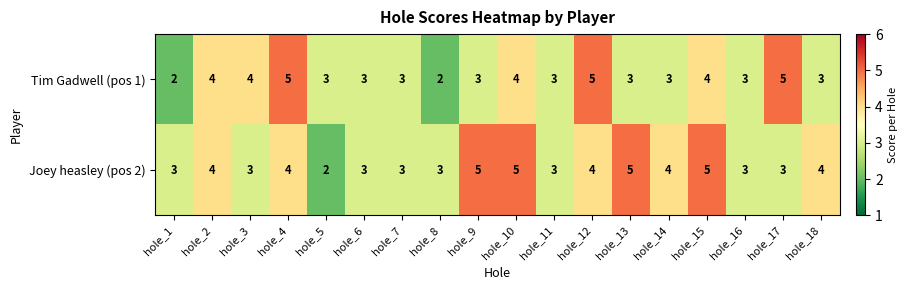

What is the approximate value of Joey heasley (pos 2) at hole_1?

3